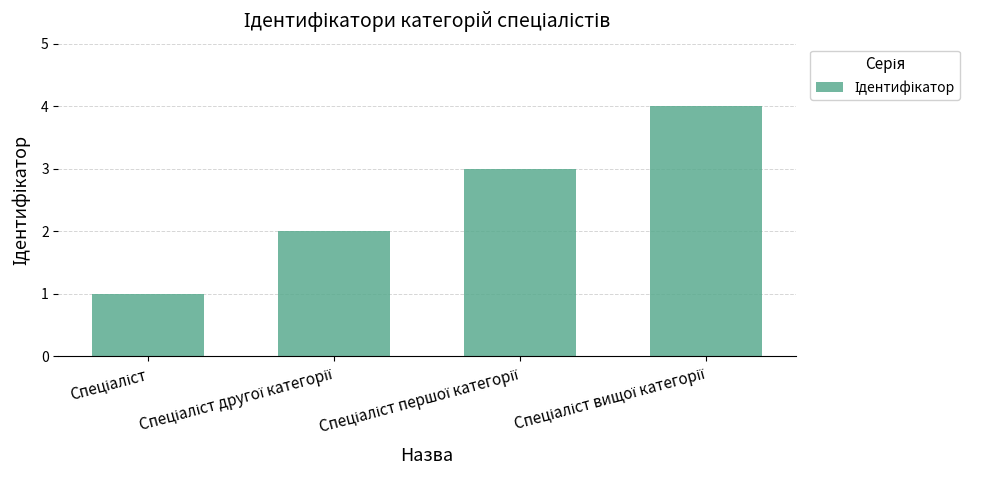

What is the greatest value displayed?

4